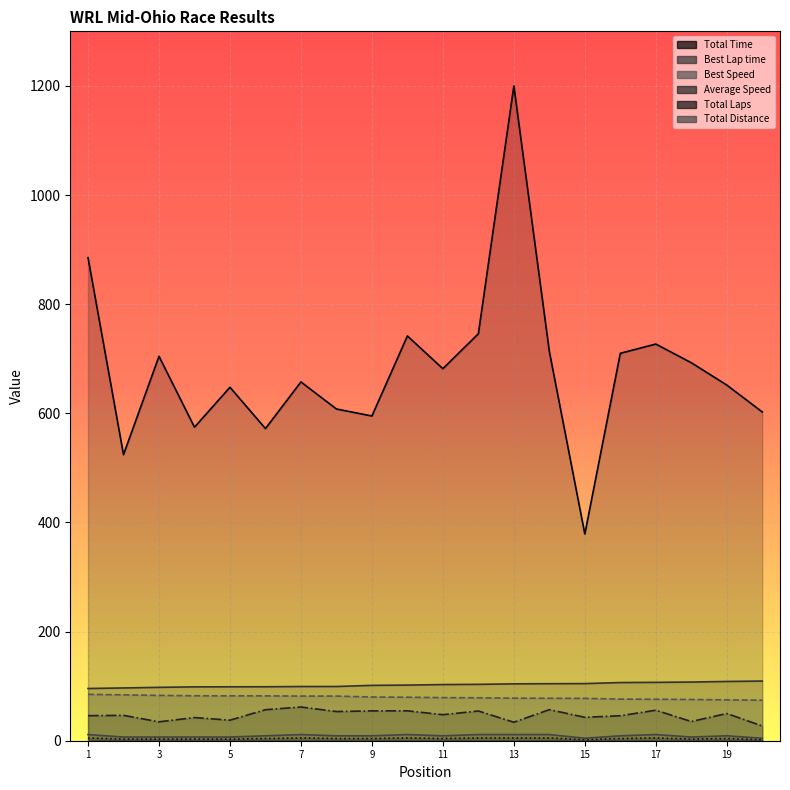

At which label does Average Speed first exceed 47?

Morehead Speed Works